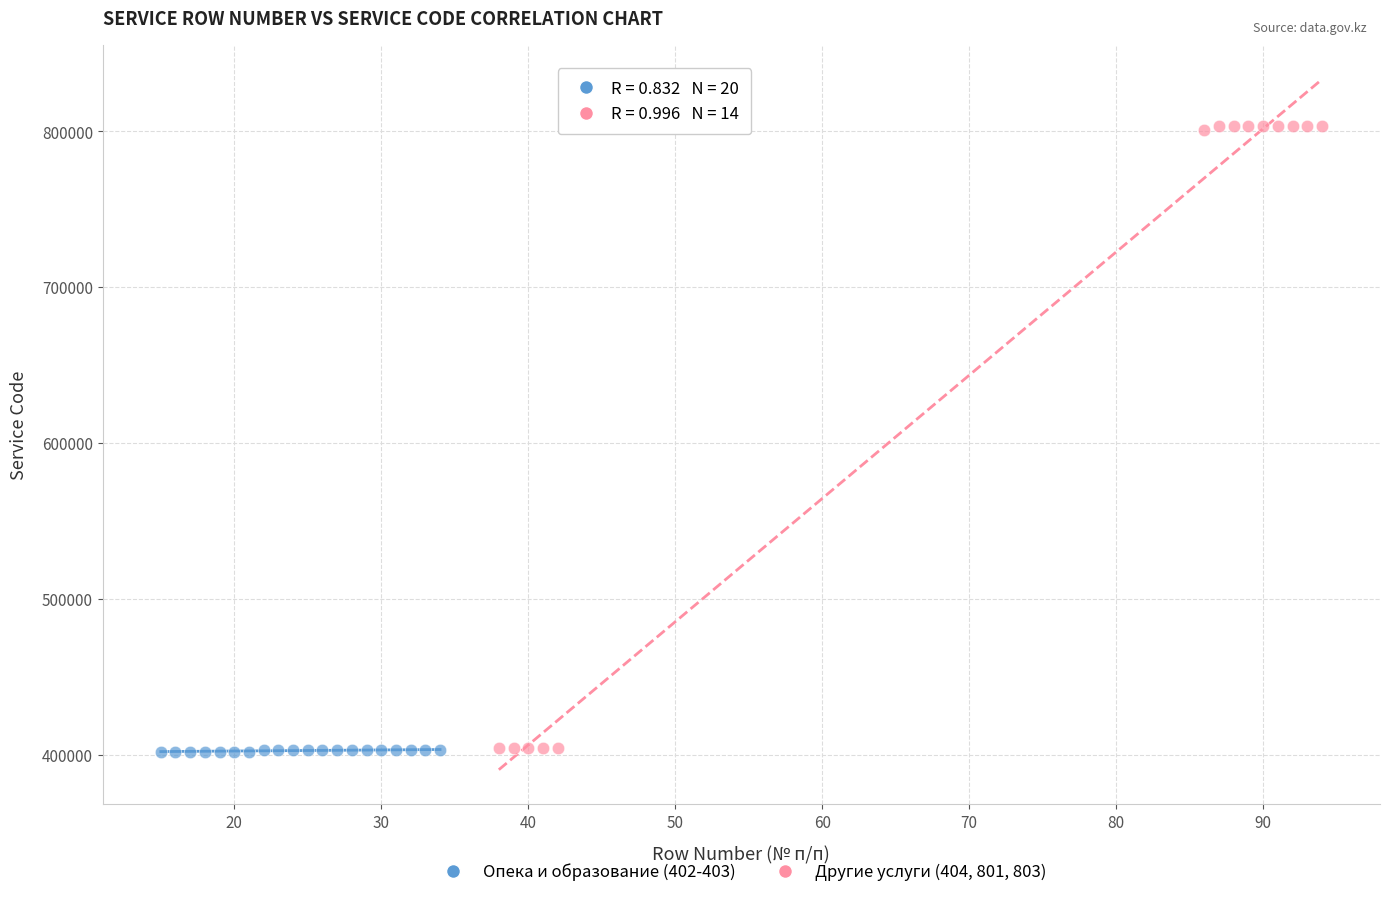

Which series contains the highest Y value?

Другие услуги (404, 801, 803)